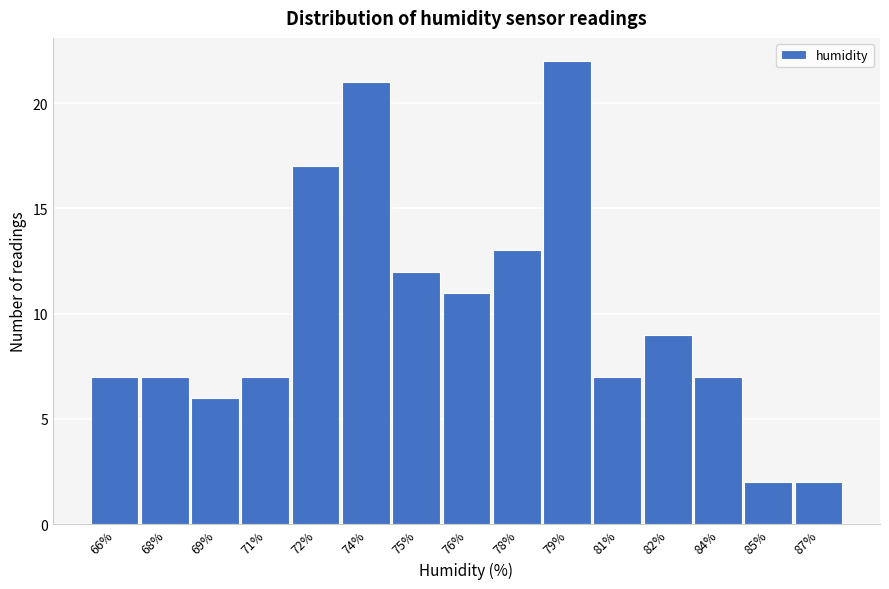

Reading left to right, list all the values displayed in this chart.

66%=7	68%=7	69%=6	71%=7	72%=17	74%=21	75%=12	76%=11	78%=13	79%=22	81%=7	82%=9	84%=7	85%=2	87%=2